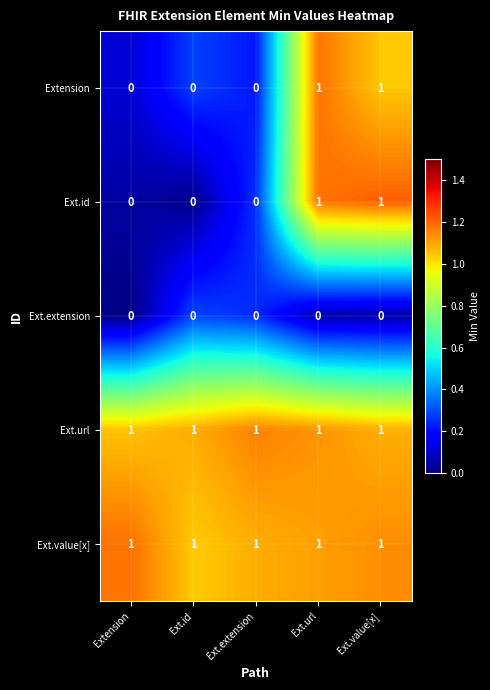

At how many categories does at least one series exceed 0?

5